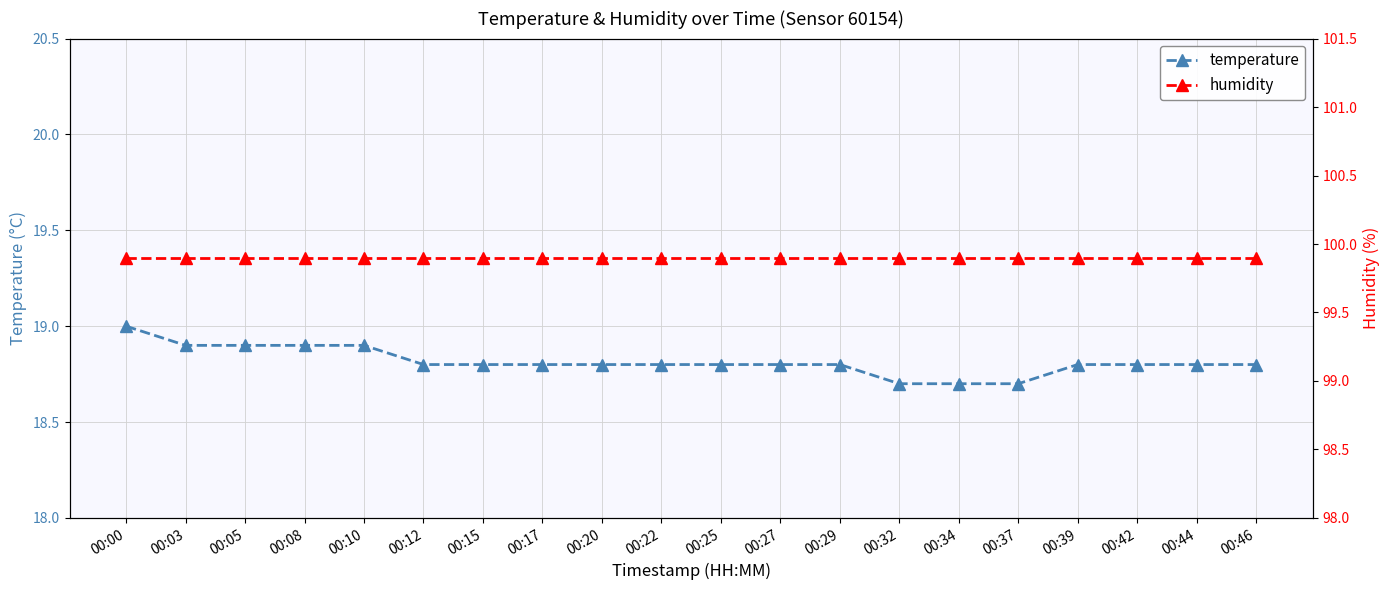

What is the spread (max minus min) of values at 00:03?

81.0